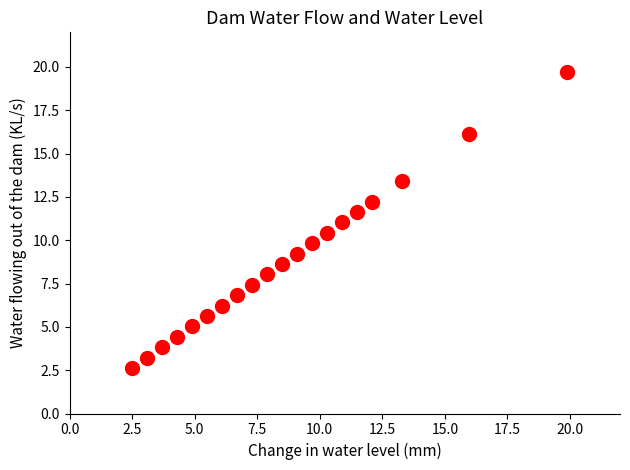

What is the range of Y values (max minus min)?

17.1